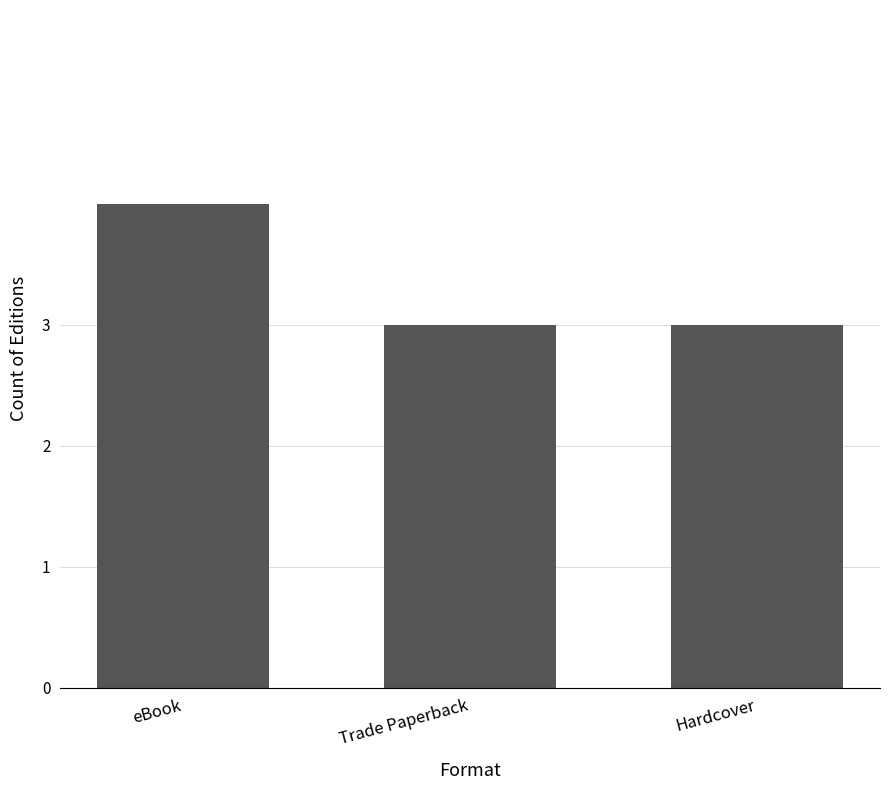

What is the minimum value shown in the chart?

3